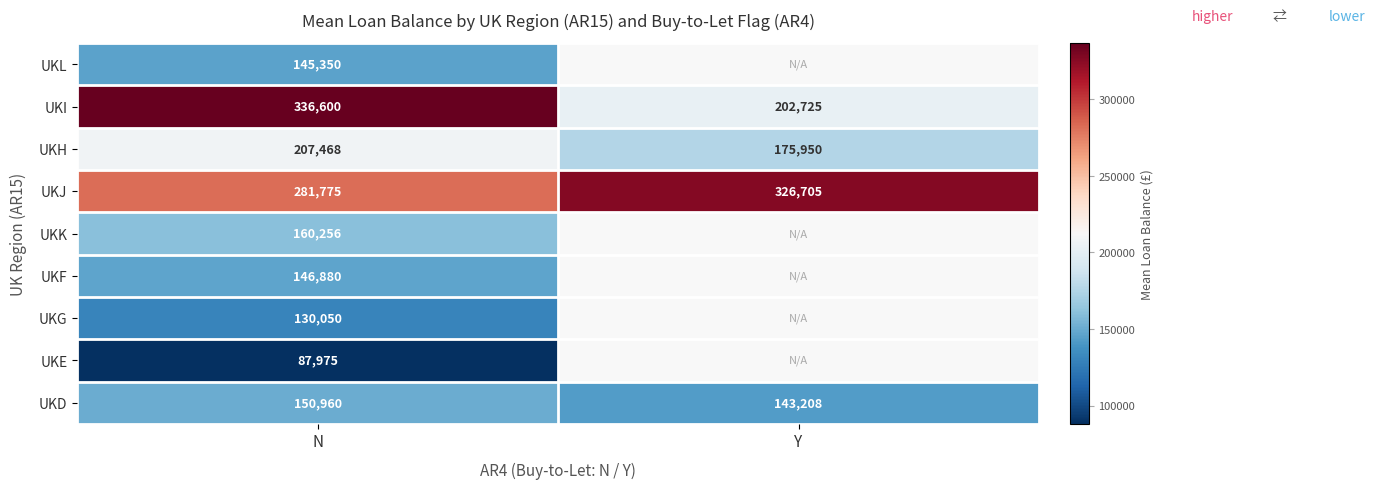

What is the greatest value displayed?

336600.0